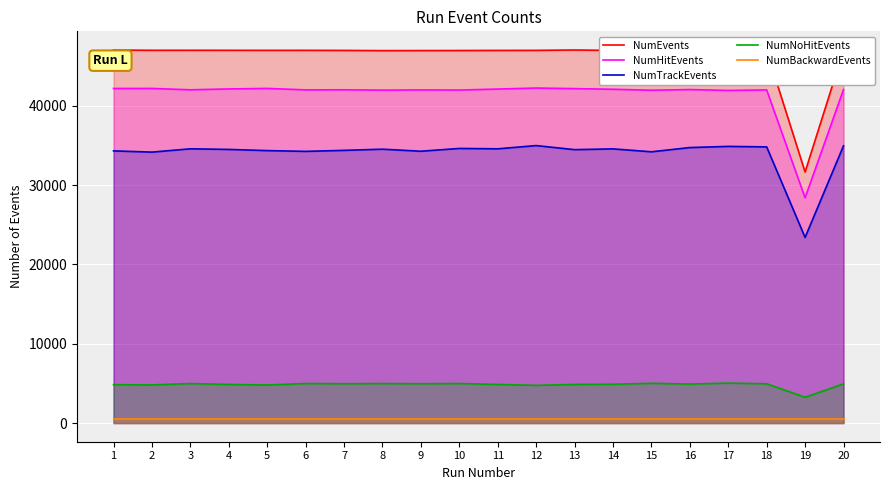

What is the value of the NumTrackEvents point at the 6th from the left?

34249